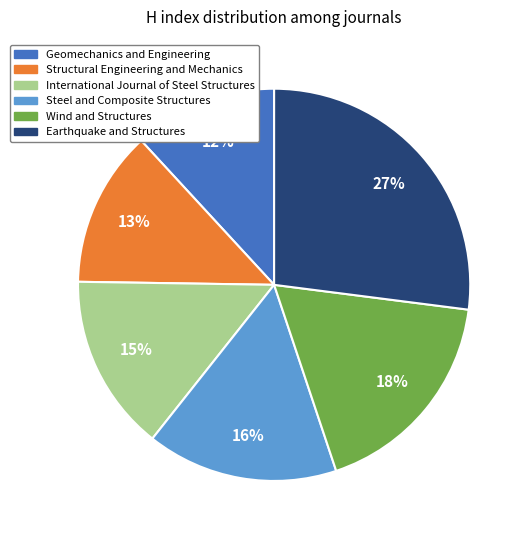

The International Journal of Steel Structures slice represents 4% of the pie. True or false?

False